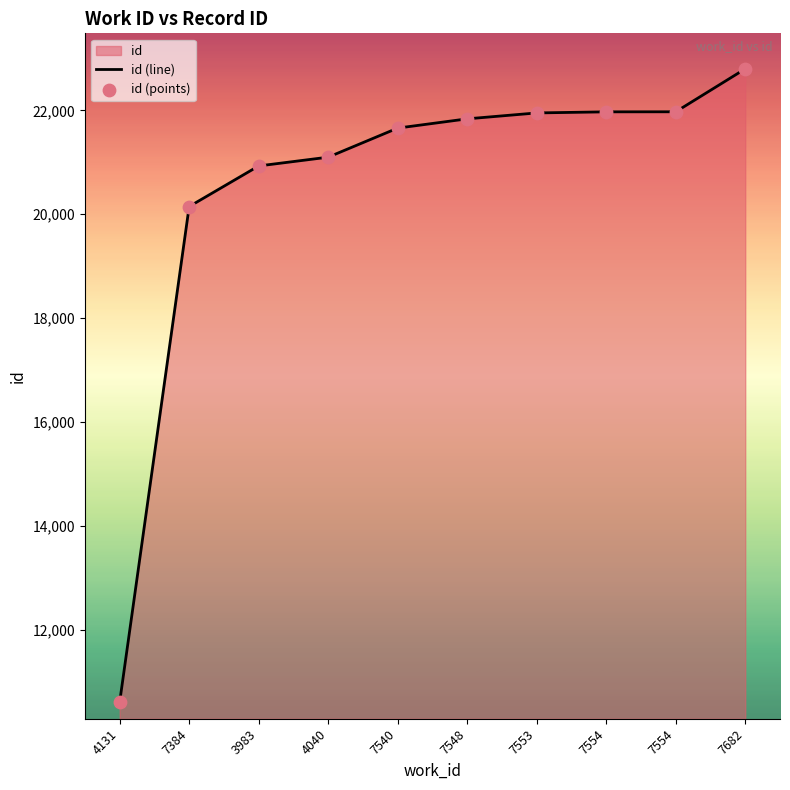

What is the total value across all series at 7384?

40298